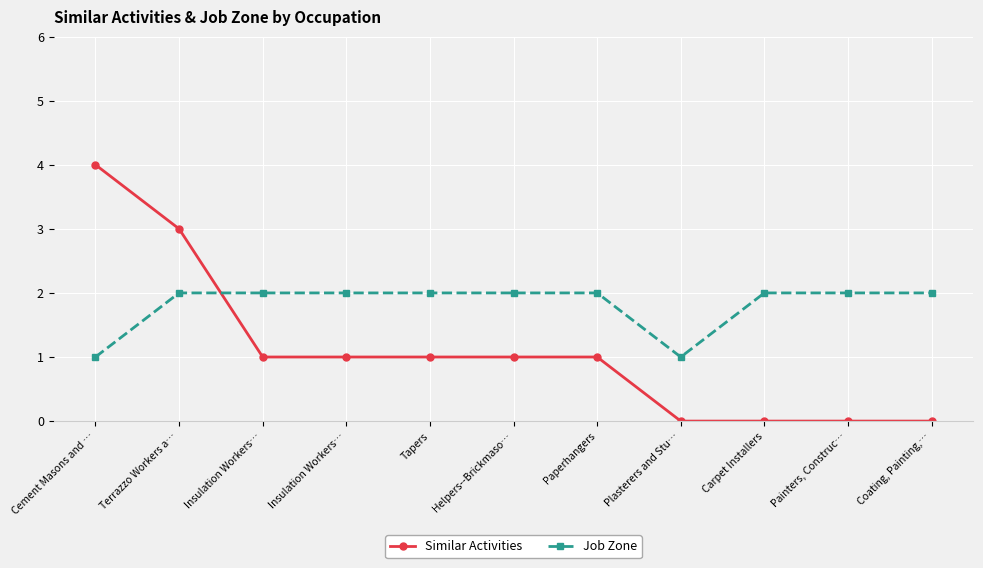

The Similar Activities series shows 1 at Insulation Workers…. True or false?

True